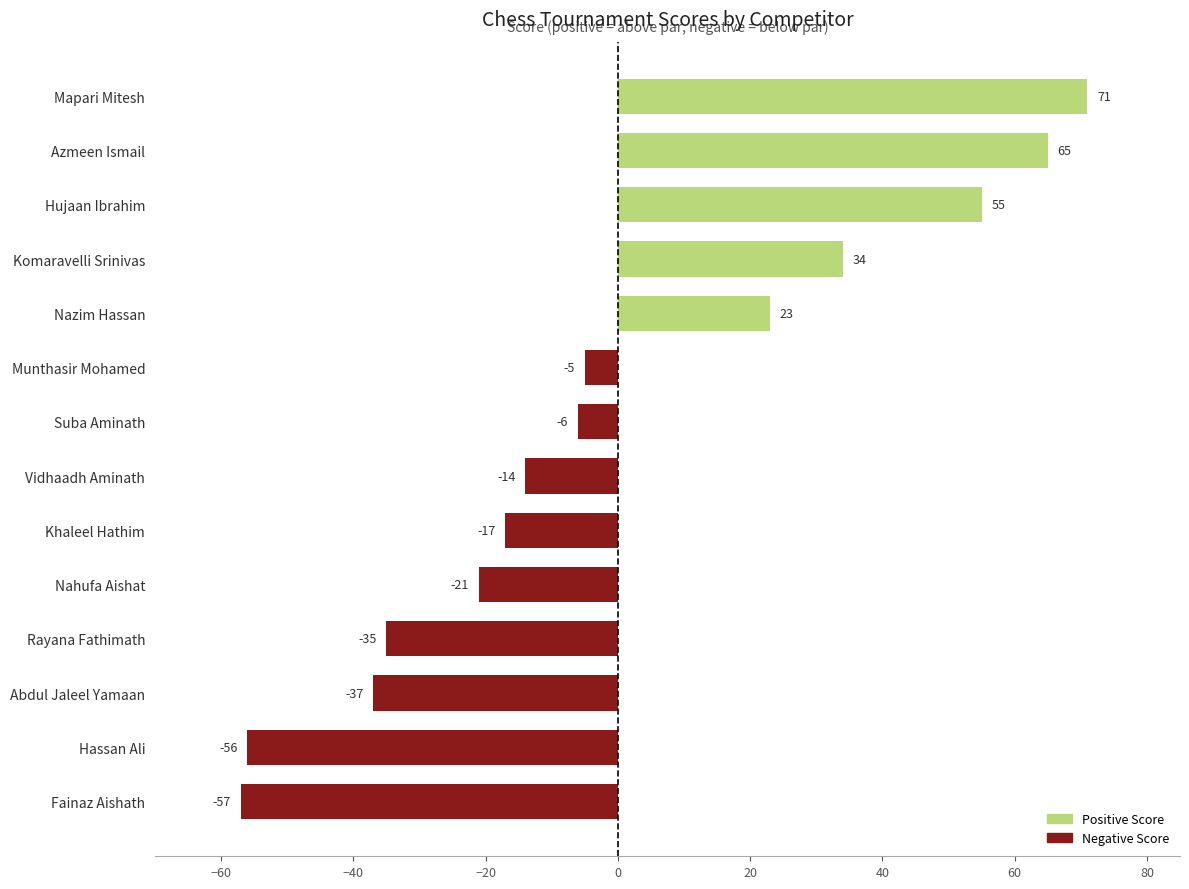

The value at Komaravelli Srinivas is 34. True or false?

True